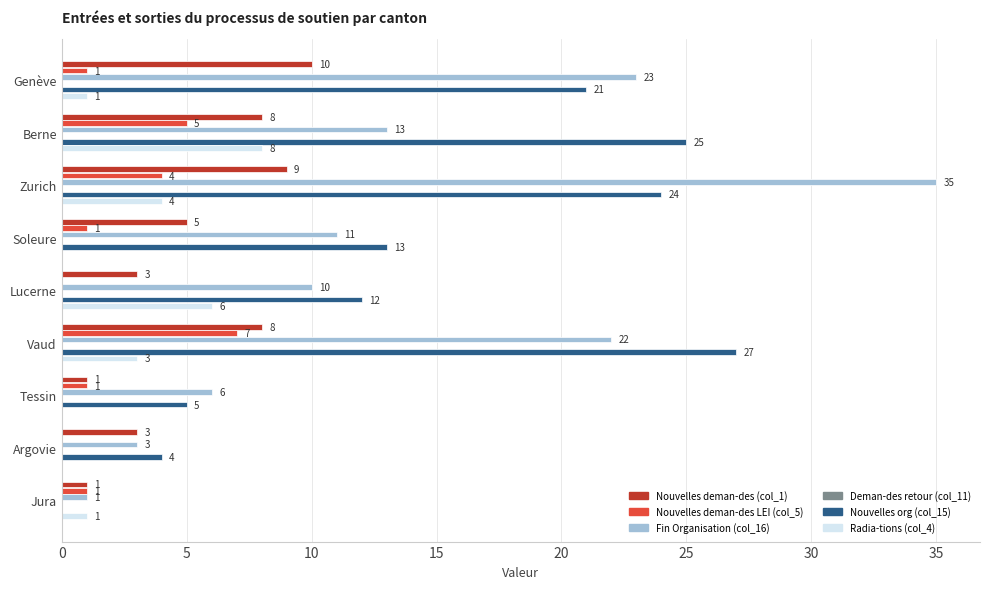

Which series has the largest range (max minus min)?

Fin Organisation (col_16)